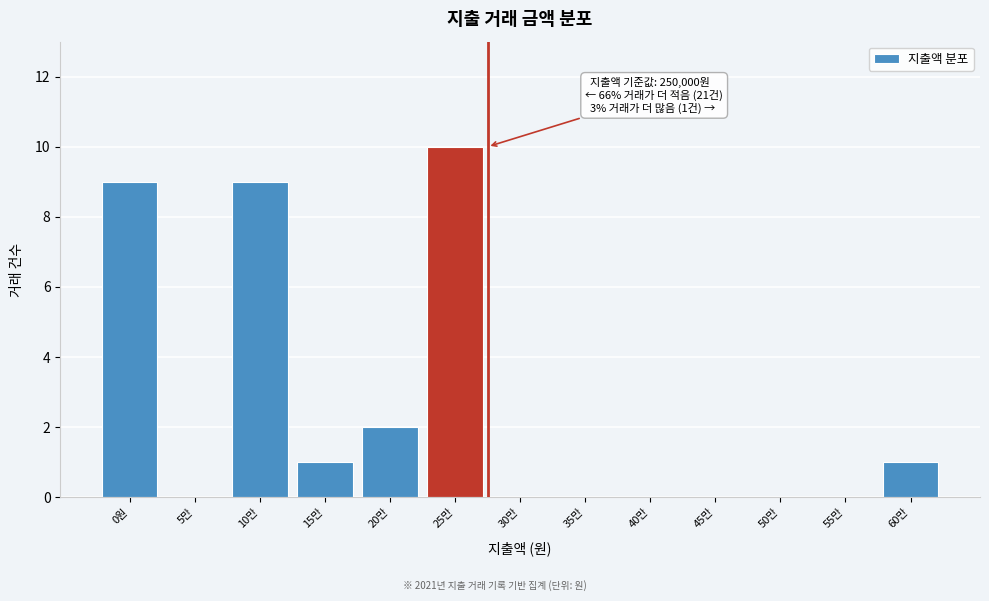

Reading left to right, transcribe all the data shown in this chart.

0원=9	5만=0	10만=9	15만=1	20만=2	25만=10	30만=0	35만=0	40만=0	45만=0	50만=0	55만=0	60만=1